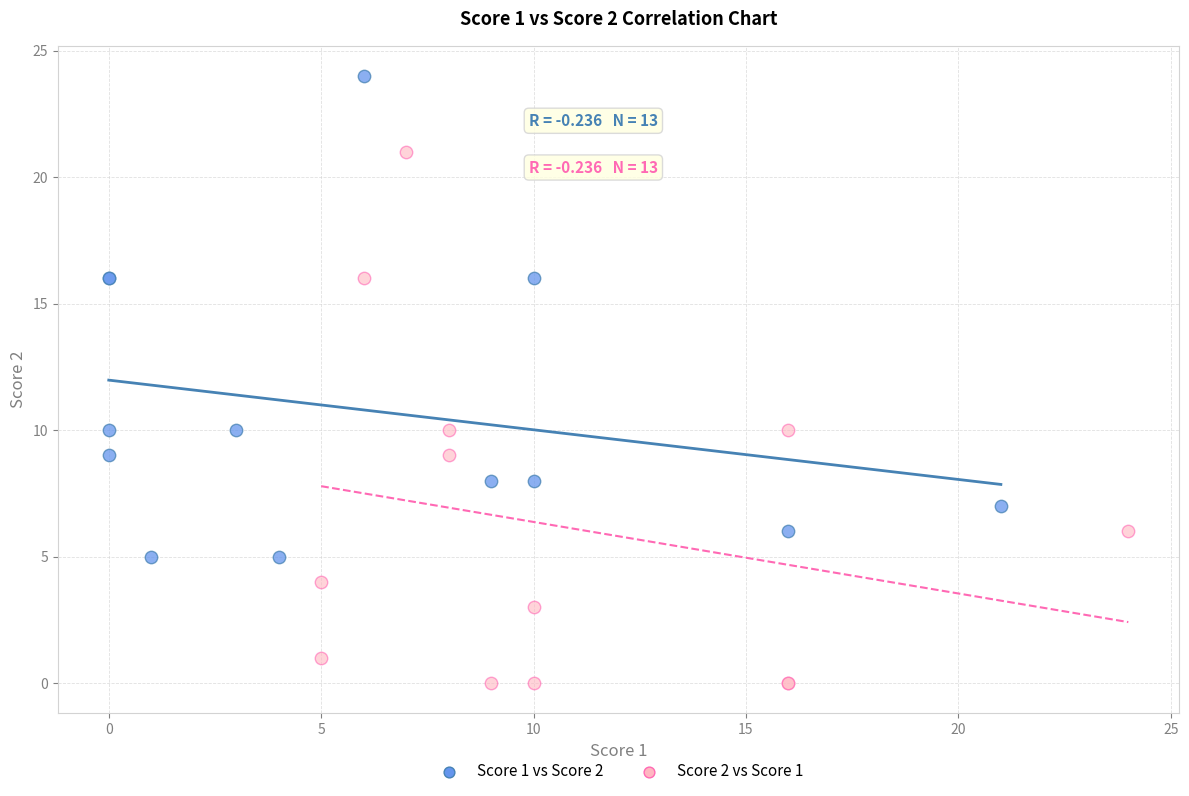

What are all the series names shown in the legend?

Score 1 vs Score 2, Score 2 vs Score 1